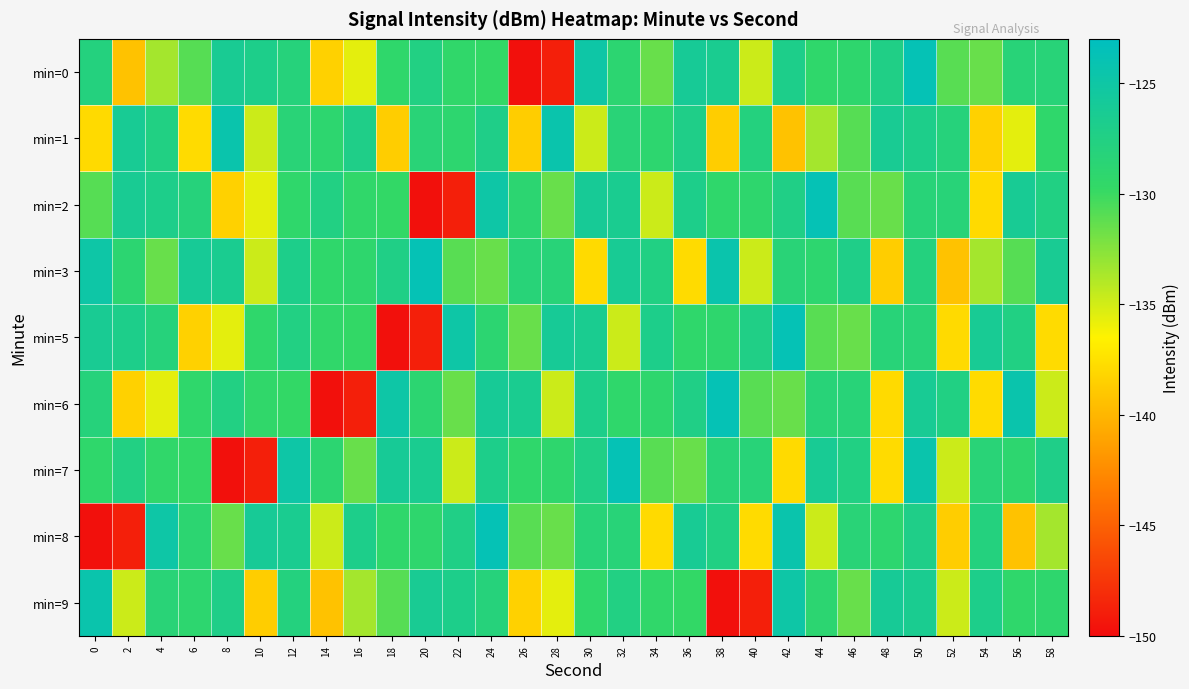

Reading left to right, transcribe all the data shown in this chart.

min=0: 0=-127.9	2=-139.3	4=-133.5	6=-130.9	8=-126.4	10=-127.0	12=-128.1	14=-138.4	16=-135.6	18=-129.3	20=-127.6	22=-129.5	24=-129.7	26=-149.8	28=-148.8	30=-124.9	32=-129.0	34=-131.5	36=-126.1	38=-126.5	40=-134.8	42=-127.0	44=-129.4	46=-129.2	48=-127.3	50=-123.7	52=-131.0	54=-131.5	56=-128.4	58=-128.4
min=1: 0=-137.9	2=-126.2	4=-127.5	6=-137.8	8=-124.5	10=-134.8	12=-128.5	14=-129.0	16=-127.1	18=-138.7	20=-128.5	22=-129.0	24=-127.1	26=-138.7	28=-124.5	30=-134.8	32=-128.5	34=-129.0	36=-127.1	38=-138.7	40=-127.9	42=-139.3	44=-133.5	46=-130.9	48=-126.4	50=-127.0	52=-128.1	54=-138.4	56=-135.6	58=-129.3
min=2: 0=-130.9	2=-126.4	4=-127.0	6=-128.1	8=-138.4	10=-135.6	12=-129.3	14=-127.6	16=-129.5	18=-129.7	20=-149.8	22=-148.8	24=-124.9	26=-129.0	28=-131.5	30=-126.1	32=-126.5	34=-134.8	36=-127.0	38=-129.4	40=-129.2	42=-127.3	44=-123.7	46=-131.0	48=-131.5	50=-128.4	52=-128.4	54=-137.9	56=-126.2	58=-127.5
min=3: 0=-124.9	2=-129.0	4=-131.5	6=-126.1	8=-126.5	10=-134.8	12=-127.0	14=-129.4	16=-129.2	18=-127.3	20=-123.7	22=-131.0	24=-131.5	26=-128.4	28=-128.4	30=-137.9	32=-126.2	34=-127.5	36=-137.8	38=-124.5	40=-134.8	42=-128.5	44=-129.0	46=-127.1	48=-138.7	50=-127.9	52=-139.3	54=-133.5	56=-130.9	58=-126.4
min=5: 0=-126.4	2=-127.0	4=-128.1	6=-138.4	8=-135.6	10=-129.3	12=-127.6	14=-129.5	16=-129.7	18=-149.8	20=-148.8	22=-124.9	24=-129.0	26=-131.5	28=-126.1	30=-126.5	32=-134.8	34=-127.0	36=-129.4	38=-129.2	40=-127.3	42=-123.7	44=-131.0	46=-131.5	48=-128.4	50=-128.4	52=-137.9	54=-126.2	56=-127.5	58=-137.8
min=6: 0=-128.1	2=-138.4	4=-135.6	6=-129.3	8=-127.6	10=-129.5	12=-129.7	14=-149.8	16=-148.8	18=-124.9	20=-129.0	22=-131.5	24=-126.1	26=-126.5	28=-134.8	30=-127.0	32=-129.4	34=-129.2	36=-127.3	38=-123.7	40=-131.0	42=-131.5	44=-128.4	46=-128.4	48=-137.9	50=-126.2	52=-127.5	54=-137.8	56=-124.5	58=-134.8
min=7: 0=-129.3	2=-127.6	4=-129.5	6=-129.7	8=-149.8	10=-148.8	12=-124.9	14=-129.0	16=-131.5	18=-126.1	20=-126.5	22=-134.8	24=-127.0	26=-129.4	28=-129.2	30=-127.3	32=-123.7	34=-131.0	36=-131.5	38=-128.4	40=-128.4	42=-137.9	44=-126.2	46=-127.5	48=-137.8	50=-124.5	52=-134.8	54=-128.5	56=-129.0	58=-127.1
min=8: 0=-149.8	2=-148.8	4=-124.9	6=-129.0	8=-131.5	10=-126.1	12=-126.5	14=-134.8	16=-127.0	18=-129.4	20=-129.2	22=-127.3	24=-123.7	26=-131.0	28=-131.5	30=-128.4	32=-128.4	34=-137.9	36=-126.2	38=-127.5	40=-137.8	42=-124.5	44=-134.8	46=-128.5	48=-129.0	50=-127.1	52=-138.7	54=-127.9	56=-139.3	58=-133.5
min=9: 0=-124.5	2=-134.8	4=-128.5	6=-129.0	8=-127.1	10=-138.7	12=-127.9	14=-139.3	16=-133.5	18=-130.9	20=-126.4	22=-127.0	24=-128.1	26=-138.4	28=-135.6	30=-129.3	32=-127.6	34=-129.5	36=-129.7	38=-149.8	40=-148.8	42=-124.9	44=-129.0	46=-131.5	48=-126.1	50=-126.5	52=-134.8	54=-127.0	56=-129.4	58=-129.2